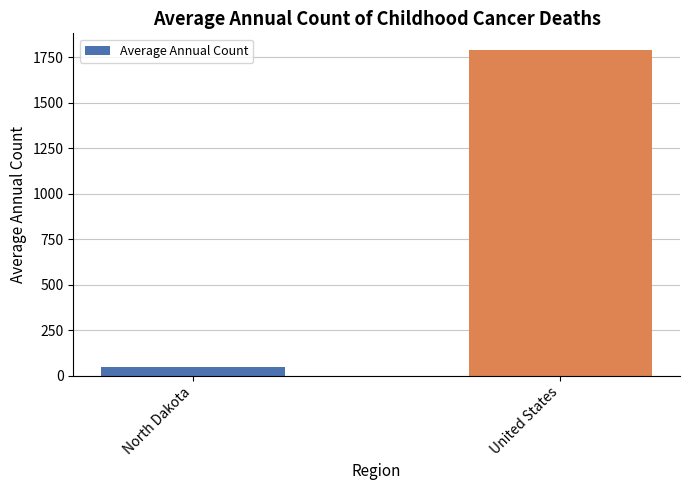

What is the sum of the values at North Dakota and United States?

1841